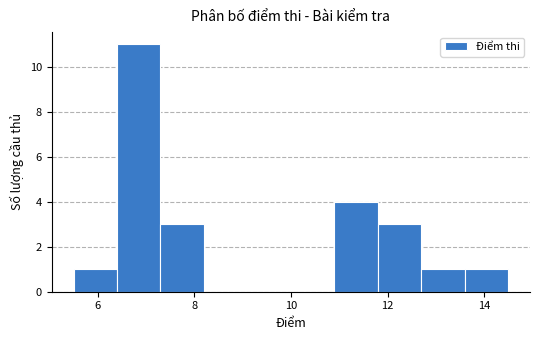

How tall is the bar that spans 7.3 to 8.2 on the x-axis? Neither the bar edges nor the heights are printed on the chart, so give them approximately, as read against the axes.

3